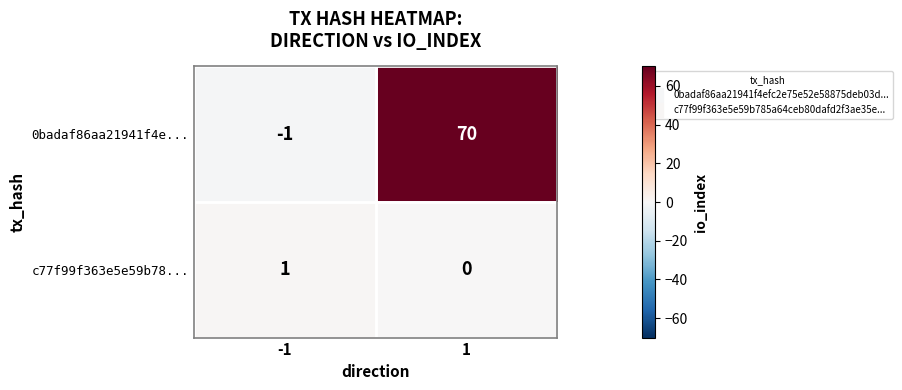

At how many categories does at least one series exceed 24?

1